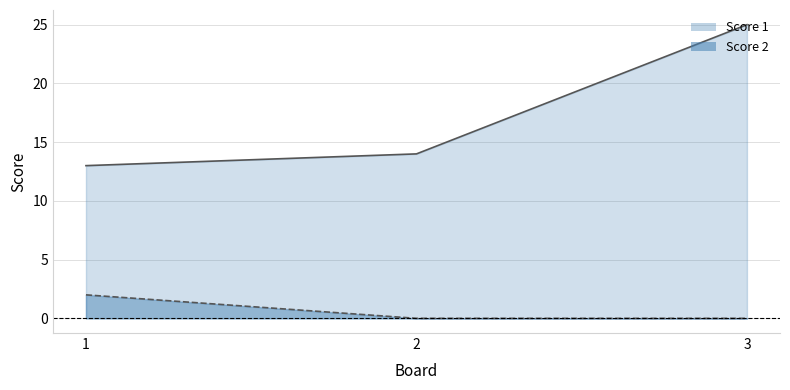

At how many categories does at least one series exceed 8?

3